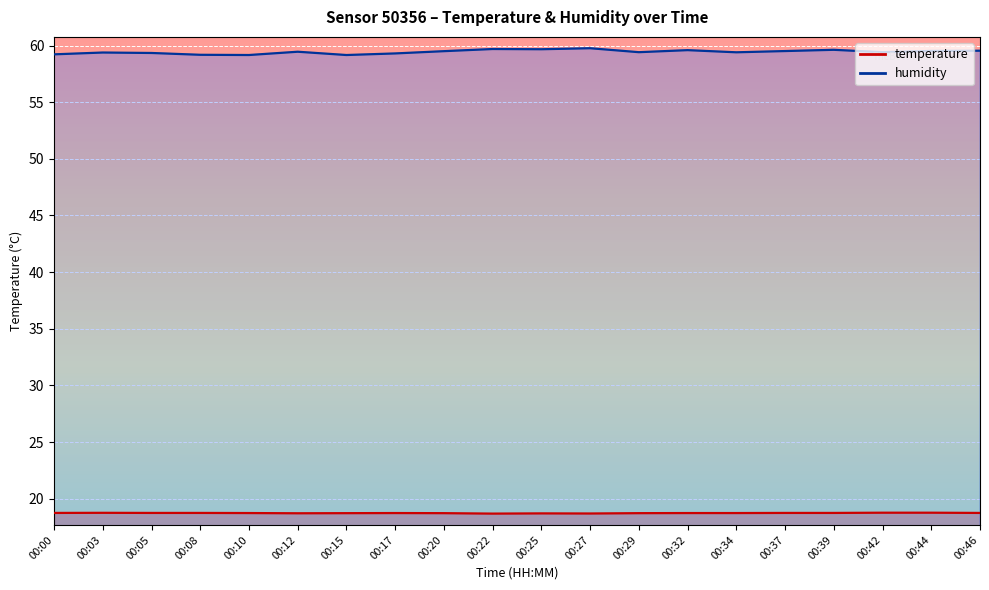

What is the average value of the humidity series?

59.4